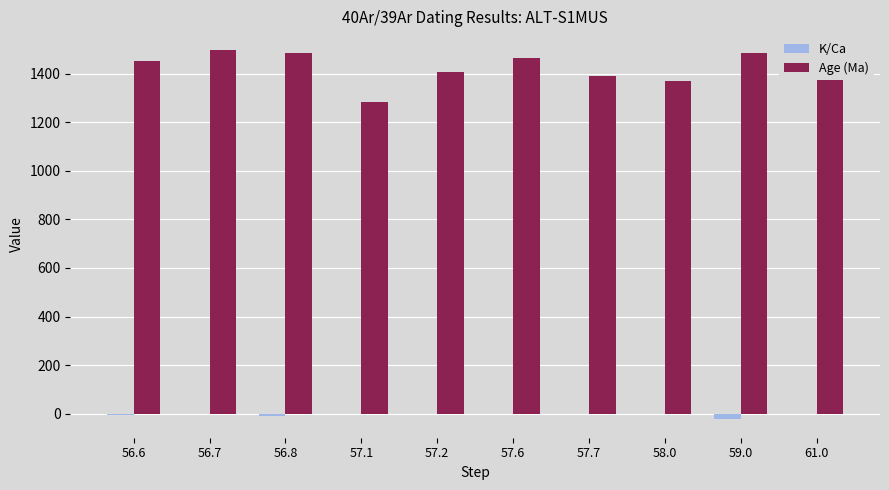

What is the sum of all K/Ca values?

-39.5